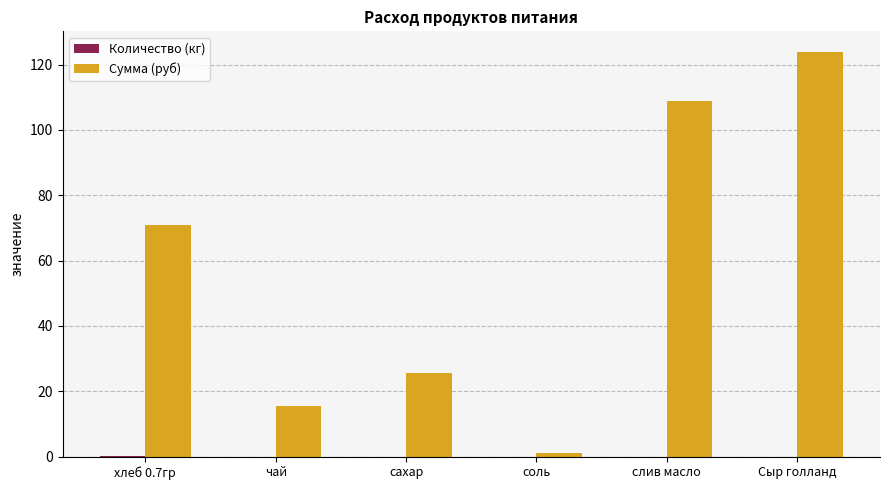

Which series has the largest total across all categories?

Сумма (руб)